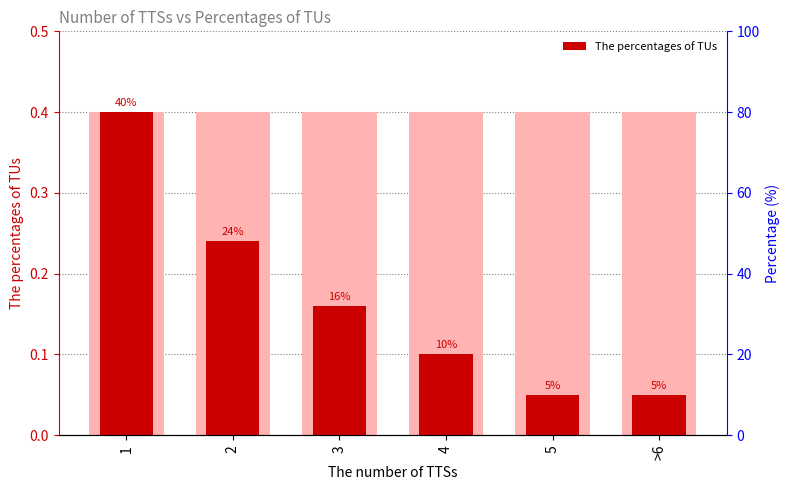

At which category does the chart reach its peak across all series?

1